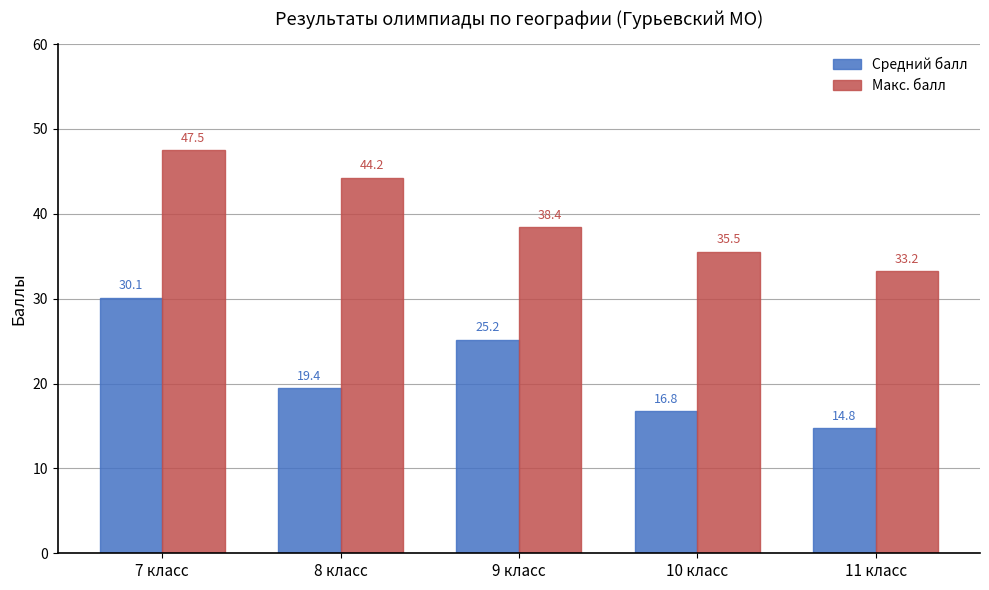

What is the value of the Макс. балл bar at the 1st from the left?

47.5